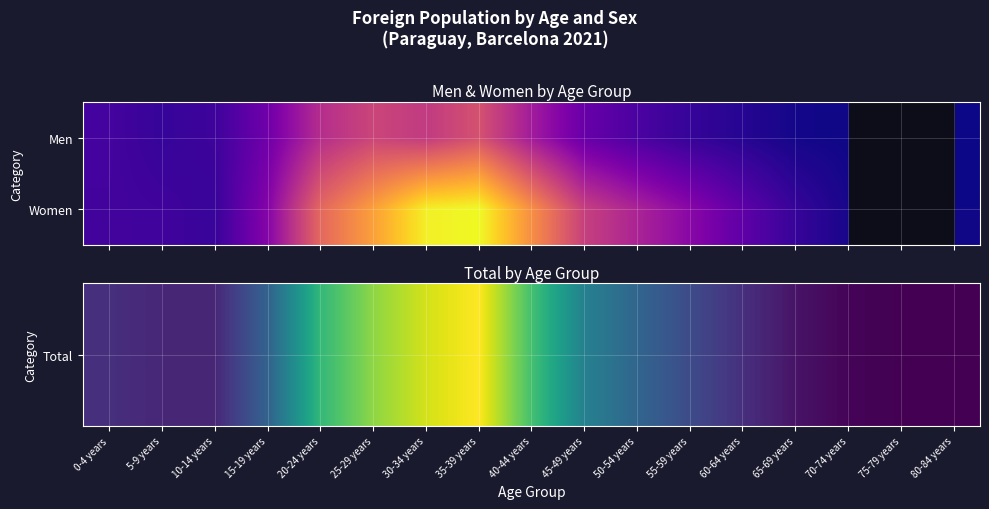

Is it true that Women equals 1182.0 at 25-29 years?

True